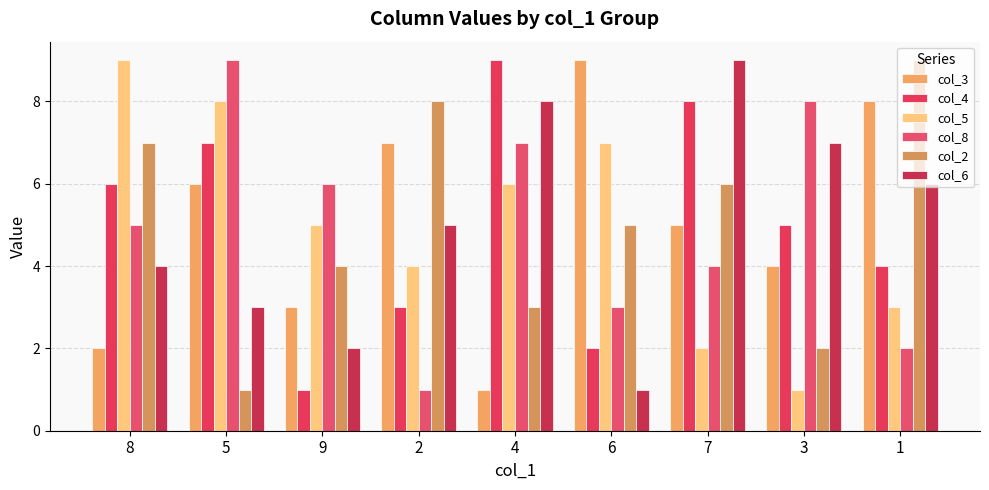

Reading left to right, extract all data points from this chart.

col_3: 2	6	3	7	1	9	5	4	8
col_4: 6	7	1	3	9	2	8	5	4
col_5: 9	8	5	4	6	7	2	1	3
col_8: 5	9	6	1	7	3	4	8	2
col_2: 7	1	4	8	3	5	6	2	9
col_6: 4	3	2	5	8	1	9	7	6